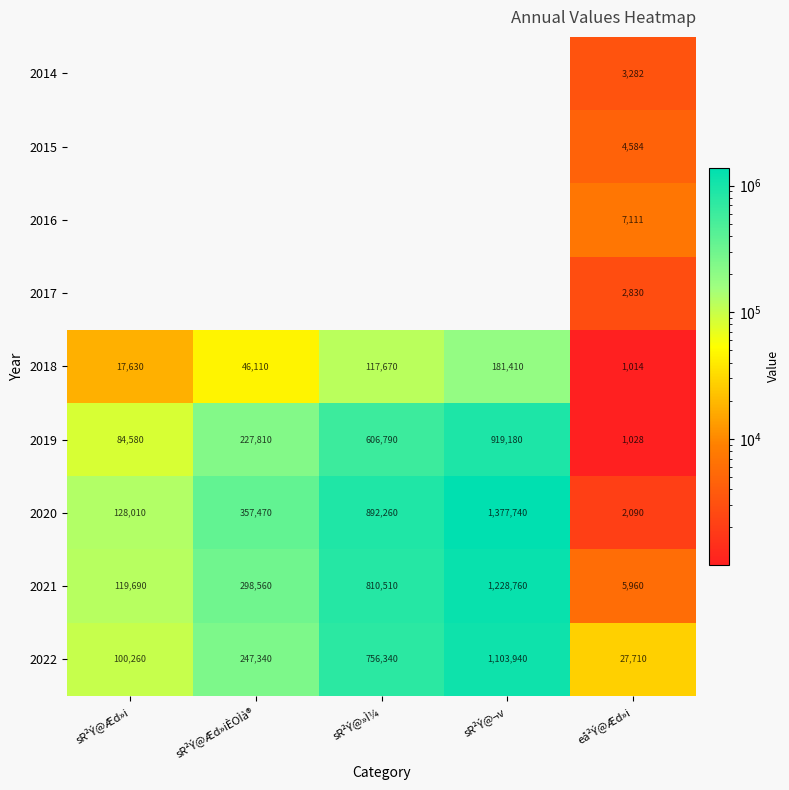

What is the total value across all series at eå²Ý@Æd»i?

55609